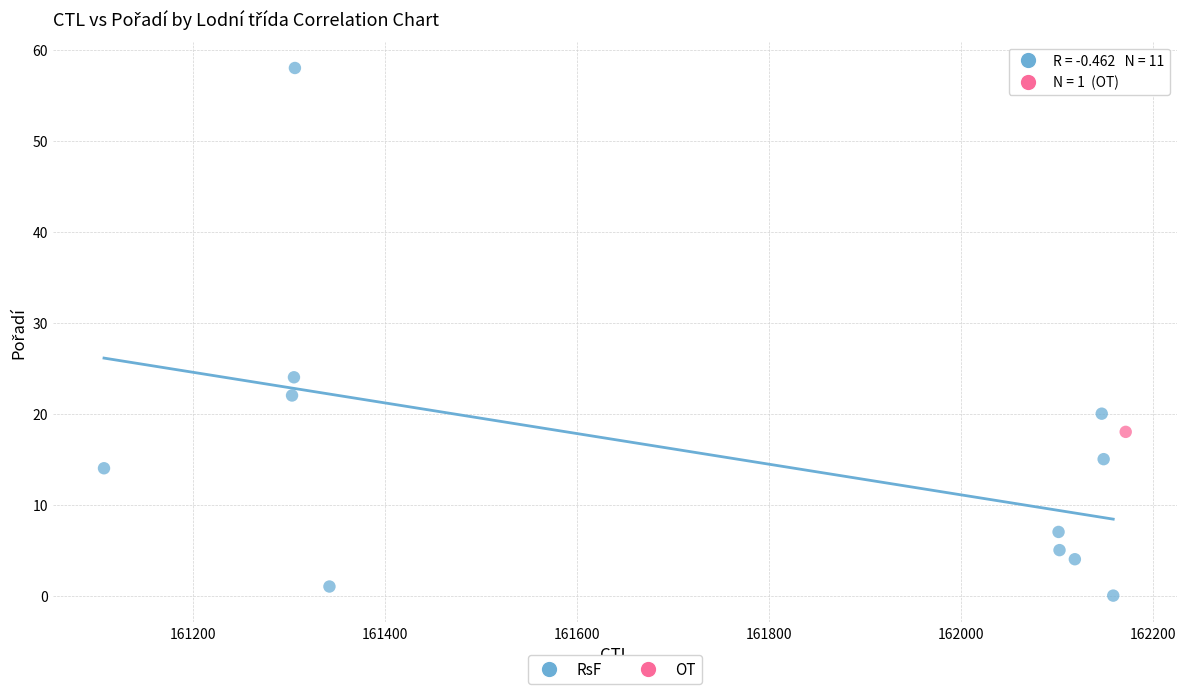

What are all the series names shown in the legend?

RsF, OT